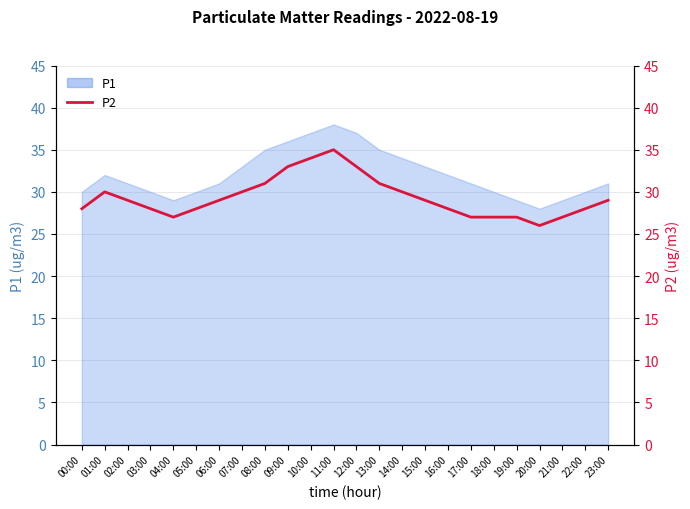

How many interior local valleys (lower than both neighbors) does the data have?

2